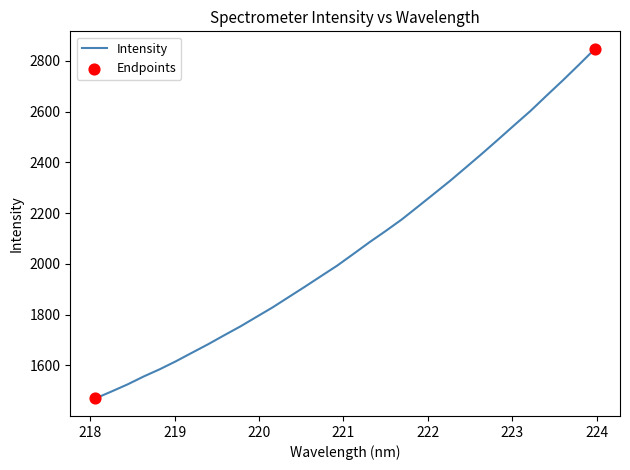

What is the difference between the maximum and minimum values?

1378.4